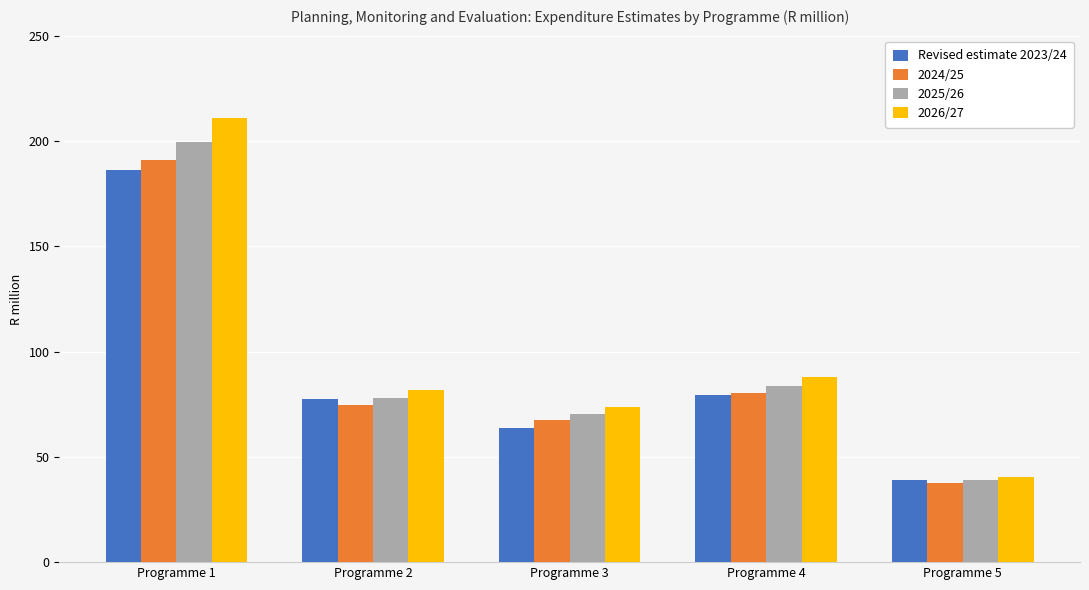

What is the difference between the Revised estimate 2023/24 values at Programme 3 and Programme 4?

15.5